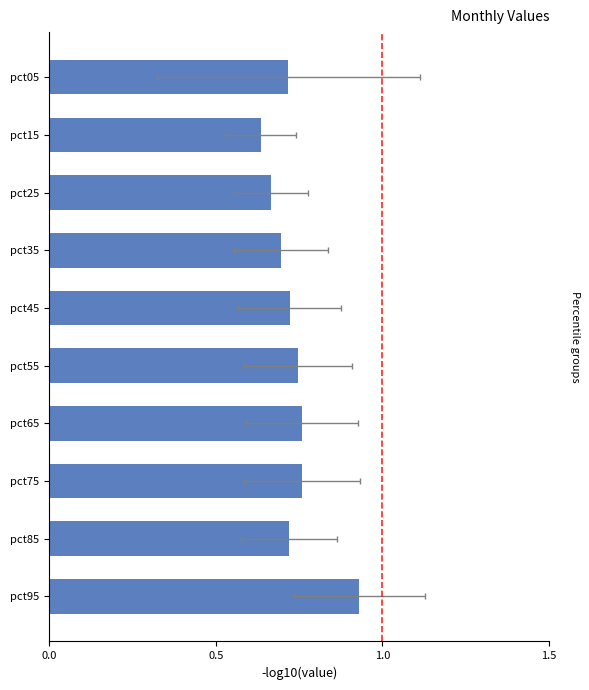

What is the value of the 7th bar from the left?

0.8